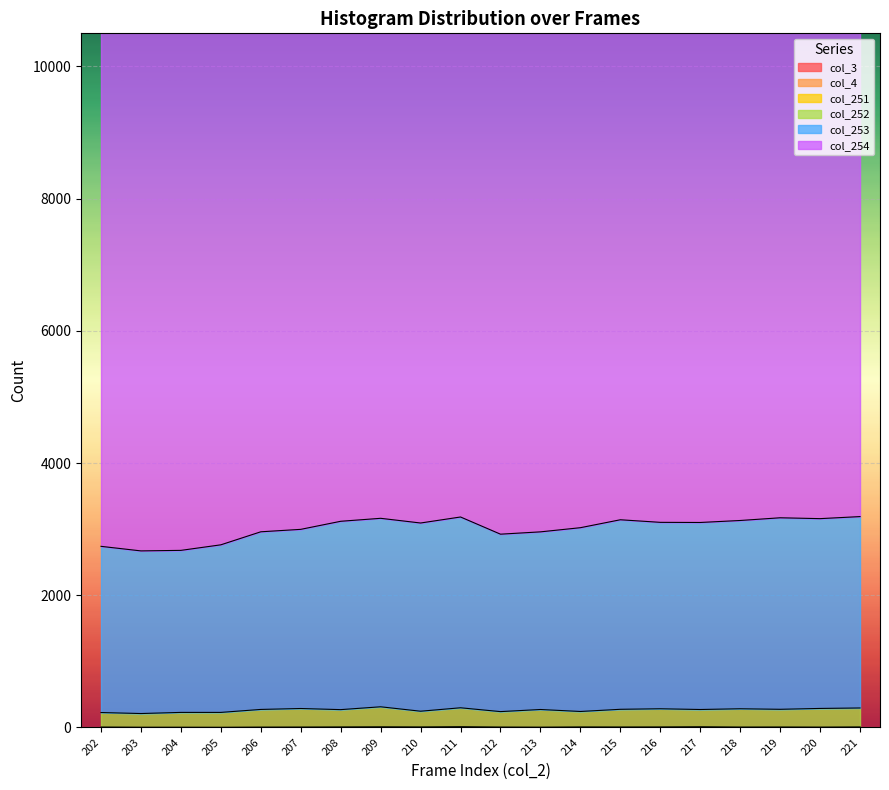

Which series changed the most between 217 and 218?

col_253